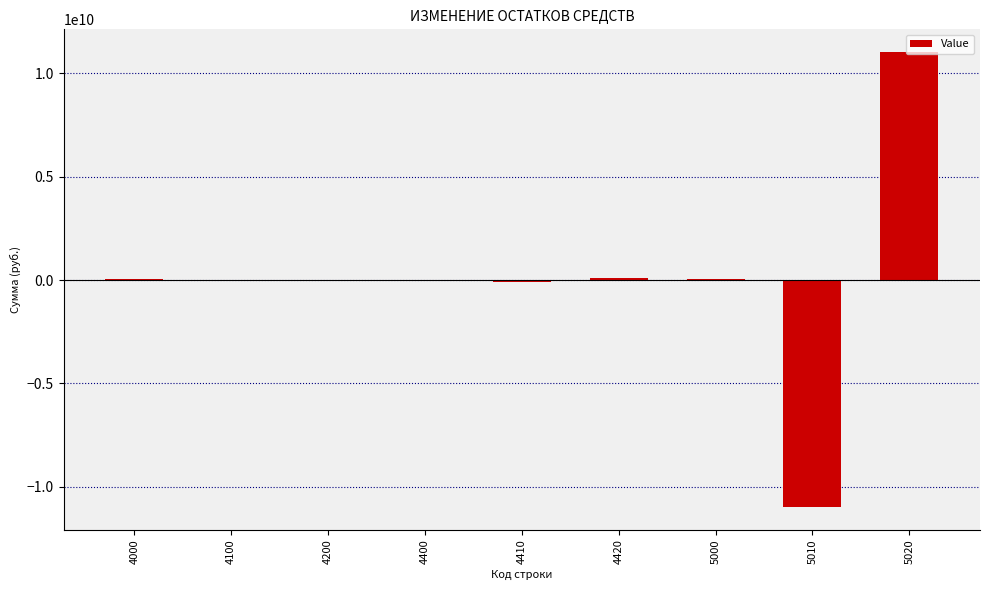

What is the sum of all values?

131127017.1